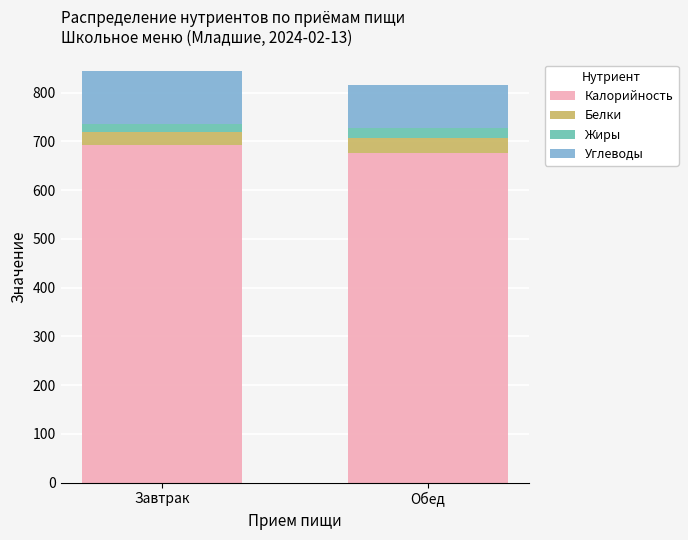

What is the total value across all series at Обед?

816.5